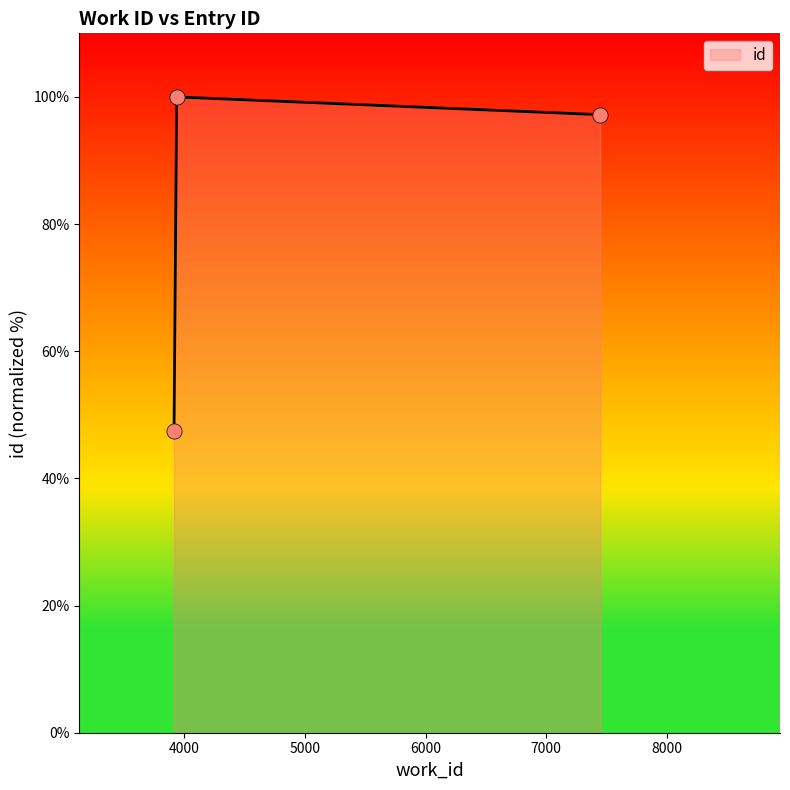

What is the greatest value displayed?

100.0